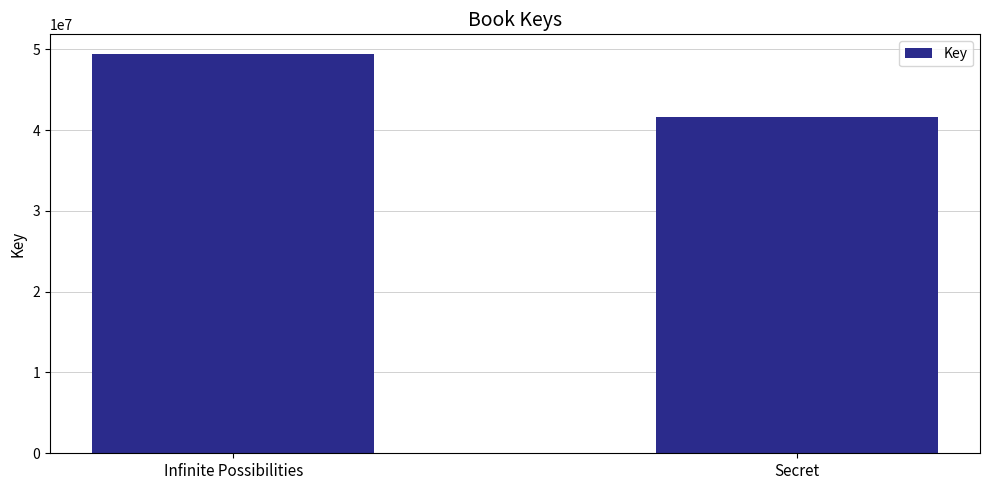

What is the difference between the maximum and minimum values?

7764855